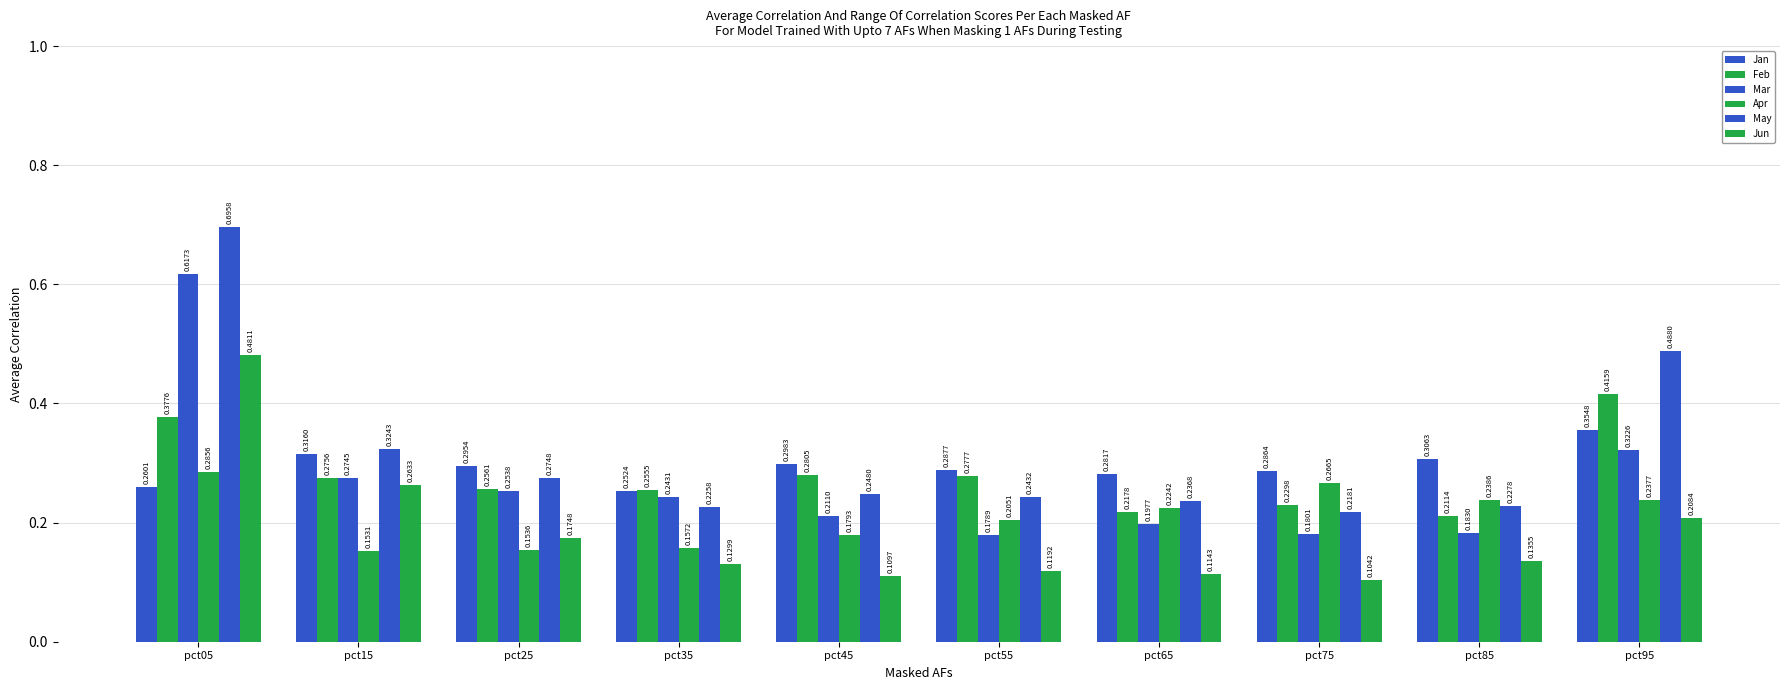

Reading left to right, what are all the values shown in this chart?

Jan: 0.3	0.3	0.3	0.3	0.3	0.3	0.3	0.3	0.3	0.4
Feb: 0.4	0.3	0.3	0.3	0.3	0.3	0.2	0.2	0.2	0.4
Mar: 0.6	0.3	0.3	0.2	0.2	0.2	0.2	0.2	0.2	0.3
Apr: 0.3	0.2	0.2	0.2	0.2	0.2	0.2	0.3	0.2	0.2
May: 0.7	0.3	0.3	0.2	0.2	0.2	0.2	0.2	0.2	0.5
Jun: 0.5	0.3	0.2	0.1	0.1	0.1	0.1	0.1	0.1	0.2